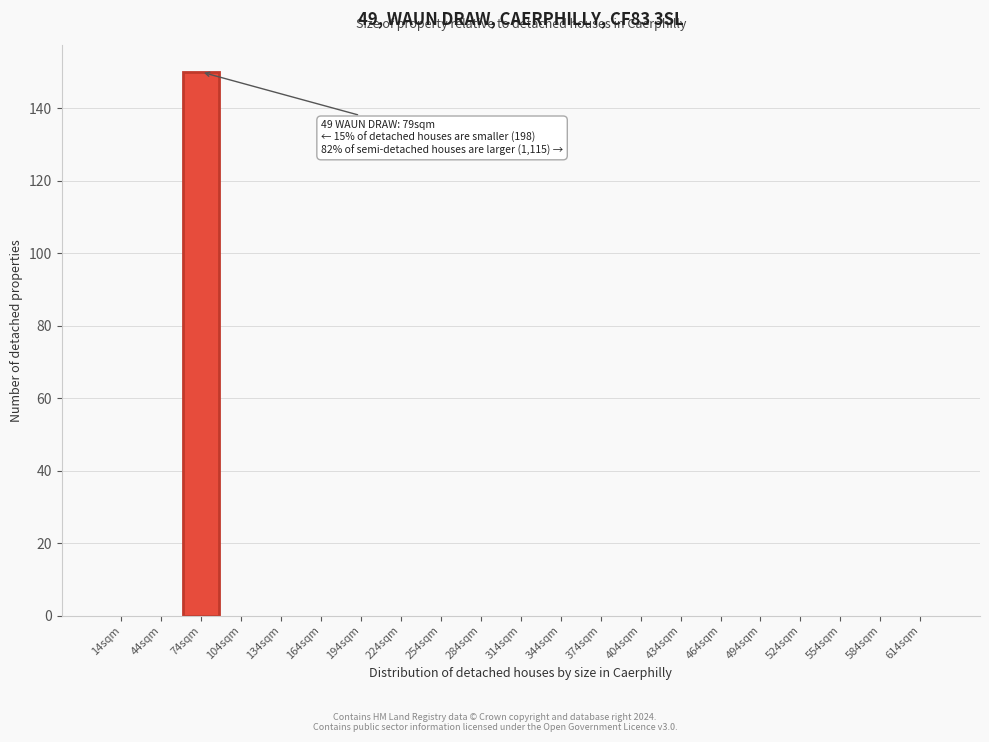

Reading left to right, list all the values displayed in this chart.

14sqm=0	44sqm=0	74sqm=150	104sqm=0	134sqm=0	164sqm=0	194sqm=0	224sqm=0	254sqm=0	284sqm=0	314sqm=0	344sqm=0	374sqm=0	404sqm=0	434sqm=0	464sqm=0	494sqm=0	524sqm=0	554sqm=0	584sqm=0	614sqm=0